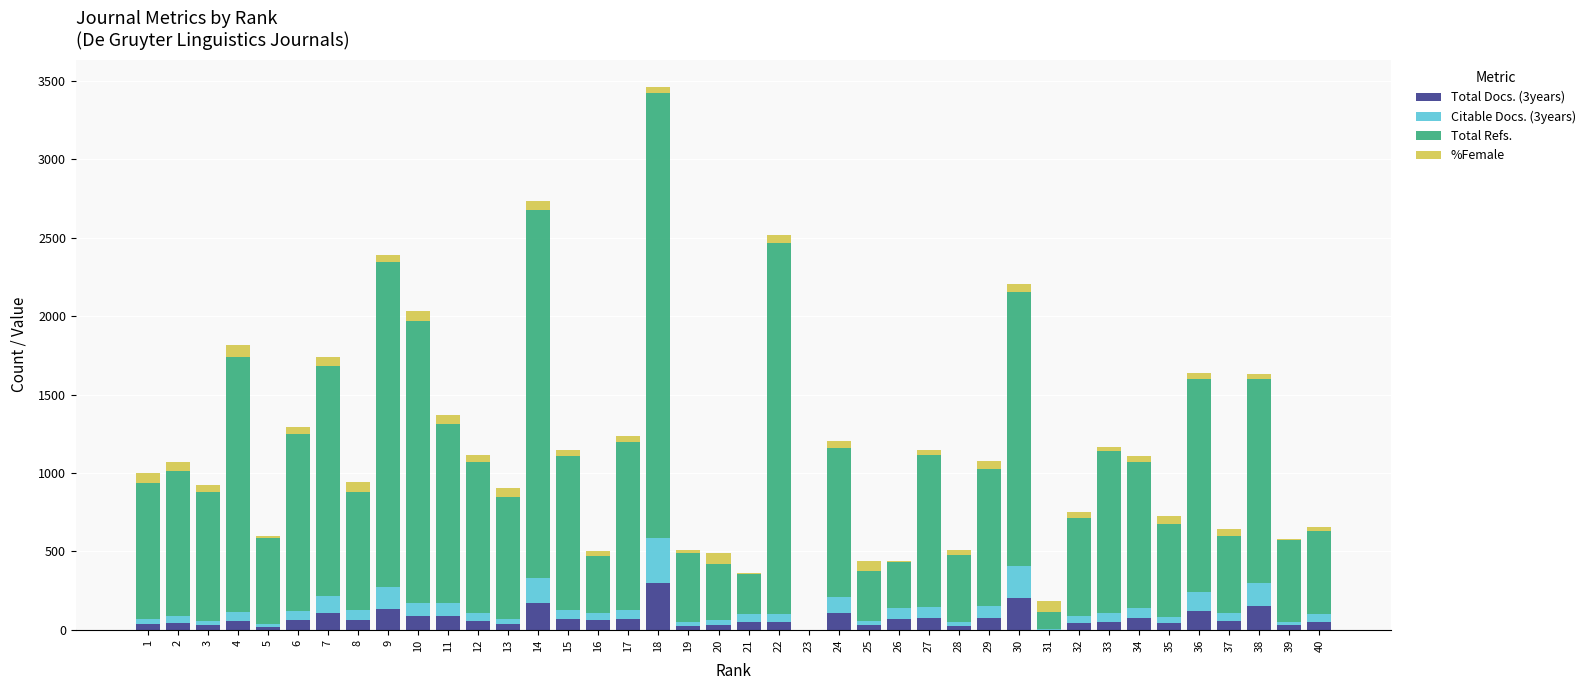

At which category is the sum across all series the highest?

18